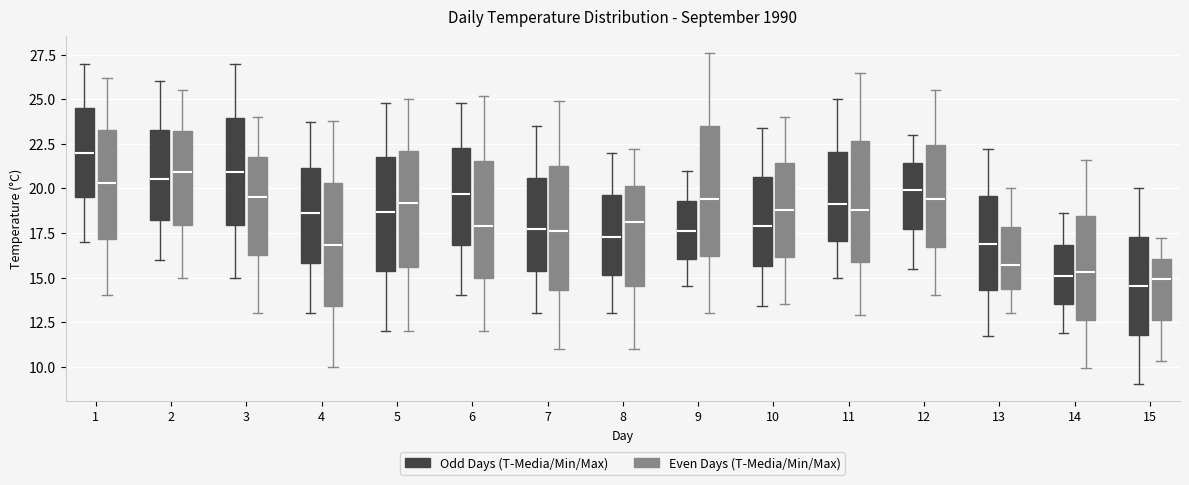

Where is the upper edge of the box for 9 (Odd Days (T-Media/Min/Max)) on the y-axis? The values are not printed on the chart, so give them approximately, as read against the axis.

19.5